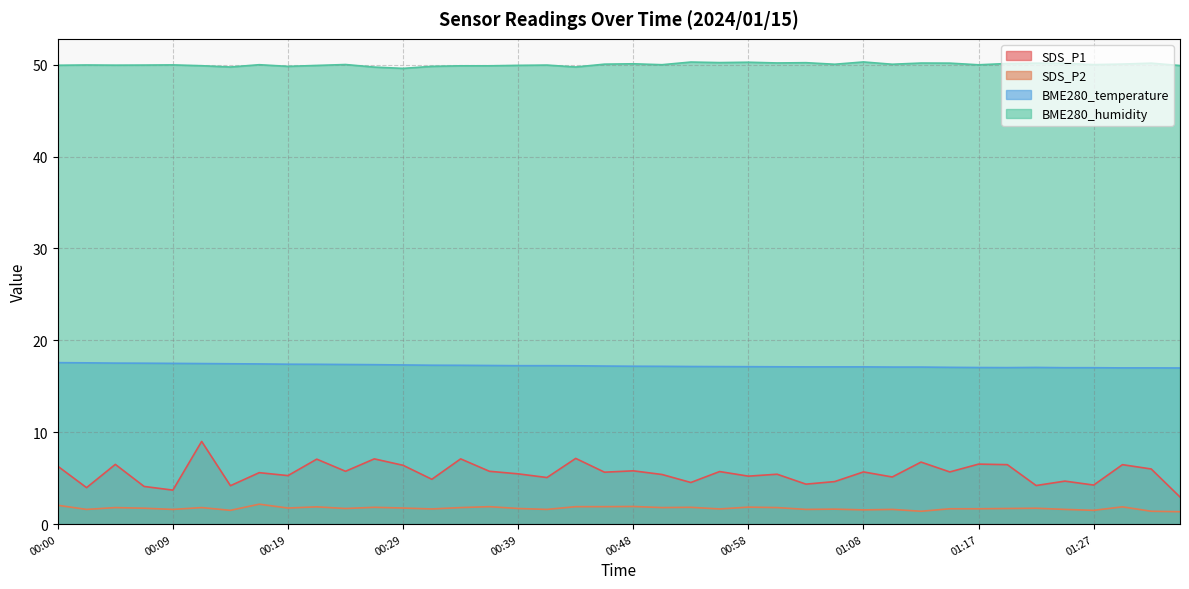

What is the total value across all series at 01:20?

75.3